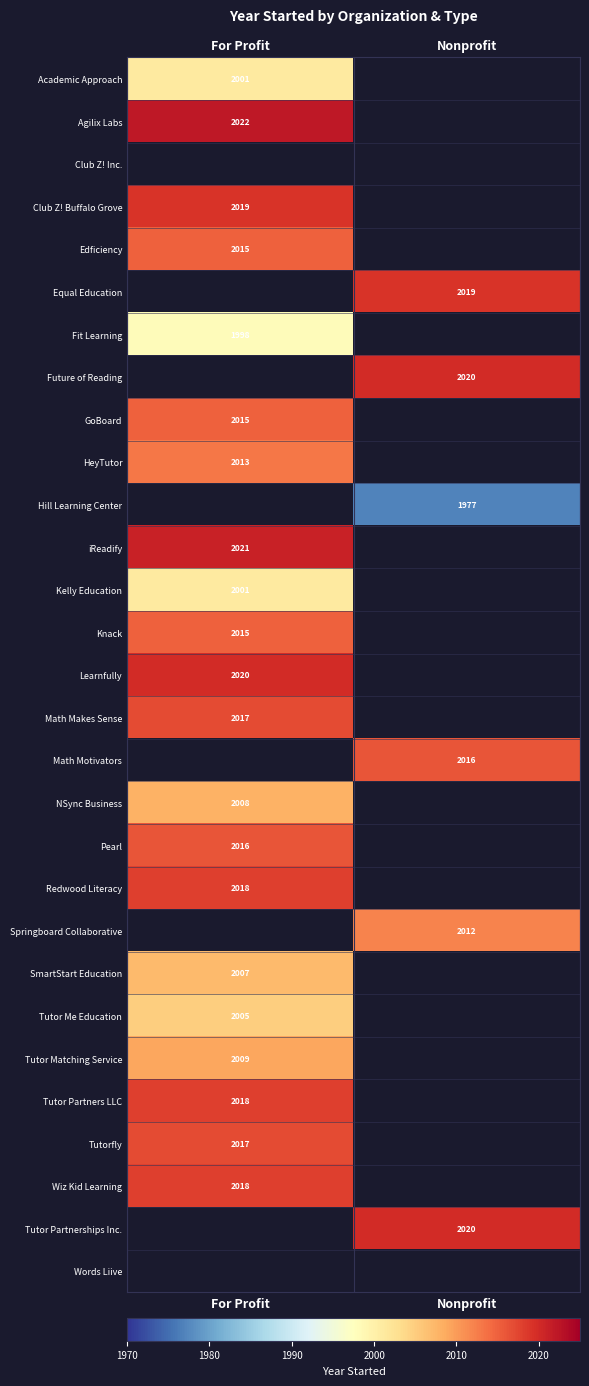

True or false: Springboard Collaborative has a value of 641 at Nonprofit.

False